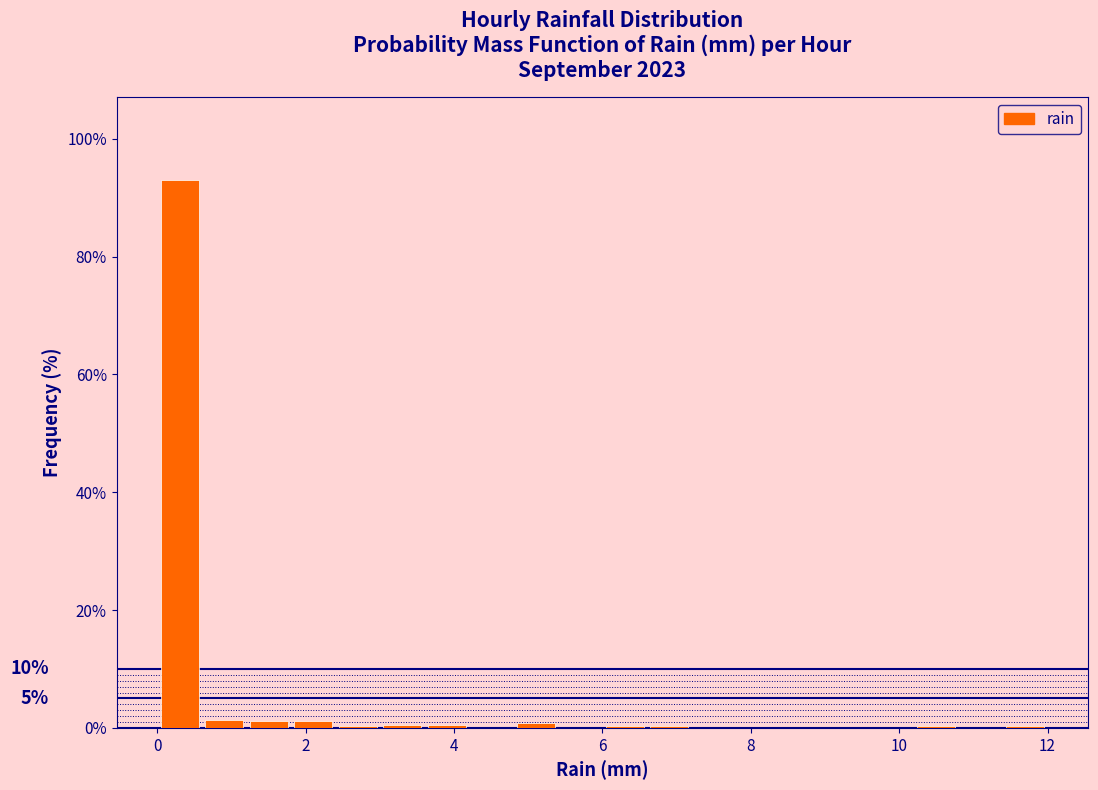

Around what value on the x-axis is the tallest bar? Give the approximate position of its centre, as read against the axis.

0.4